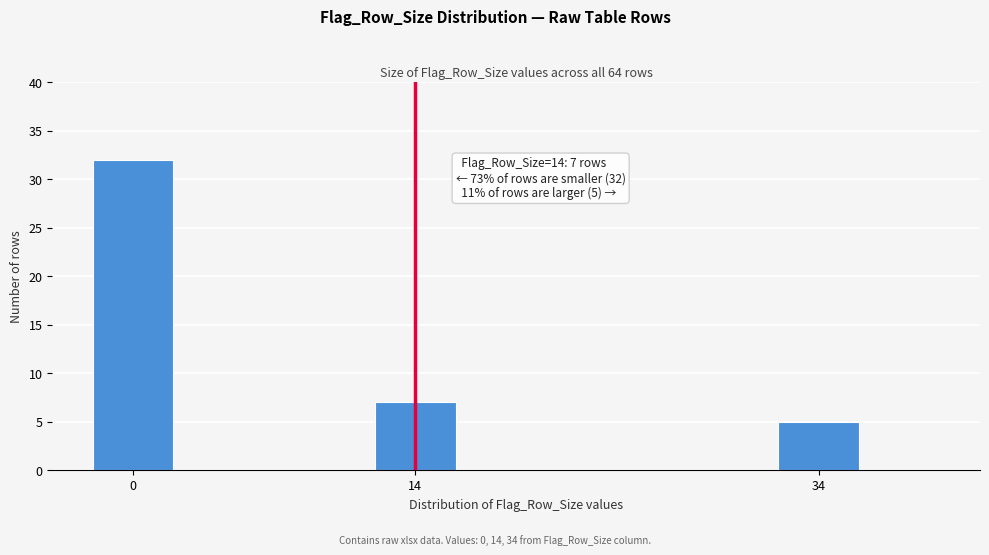

Reading left to right, what are all the values shown in this chart?

32	7	5